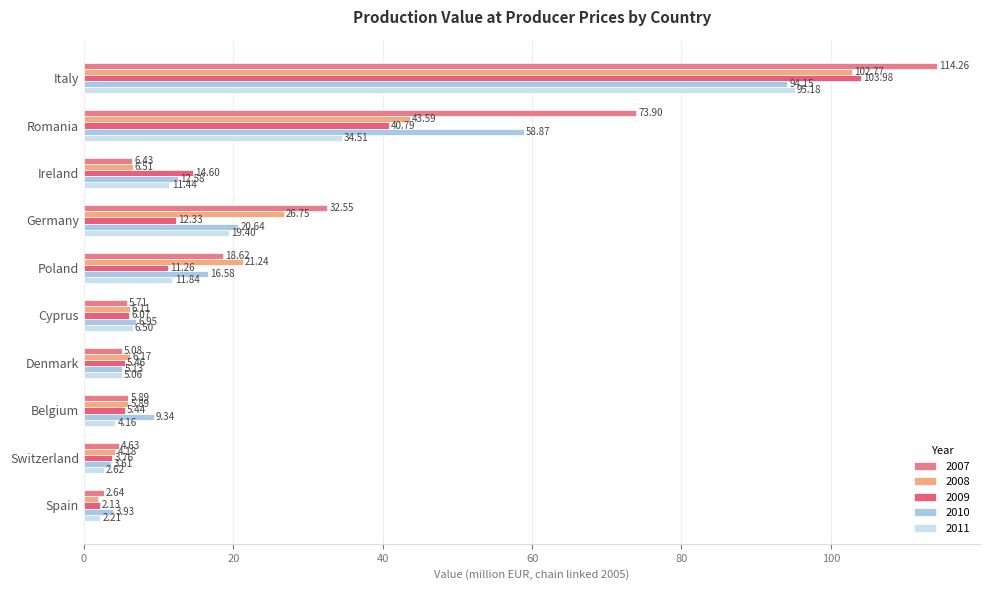

What is the average value of the 2009 series?

20.6